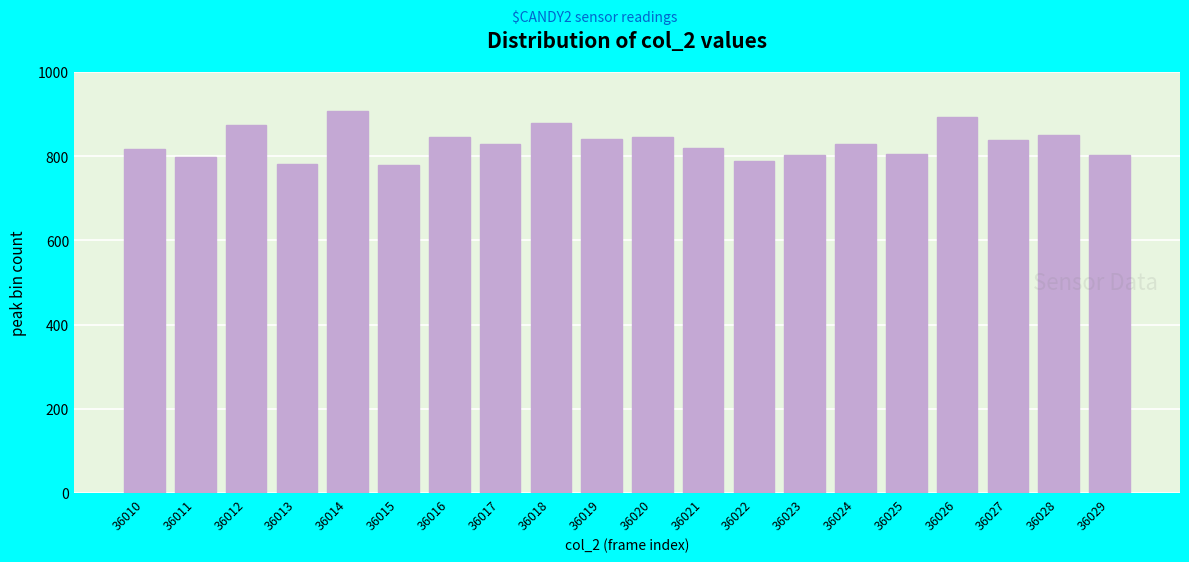

What is the average value?

831